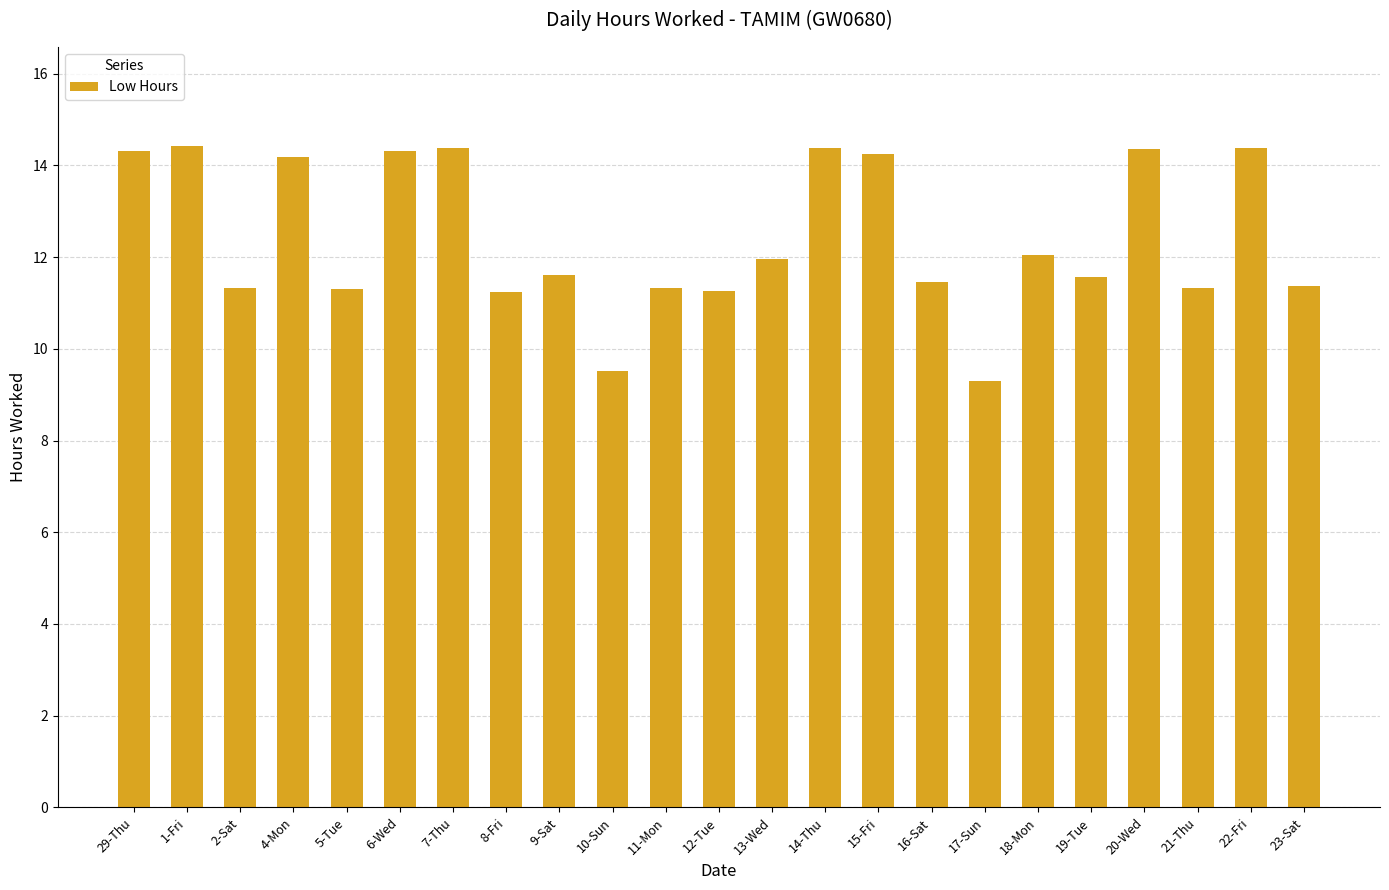

What is the sum of the values at 23-Sat and 29-Thu?

25.7